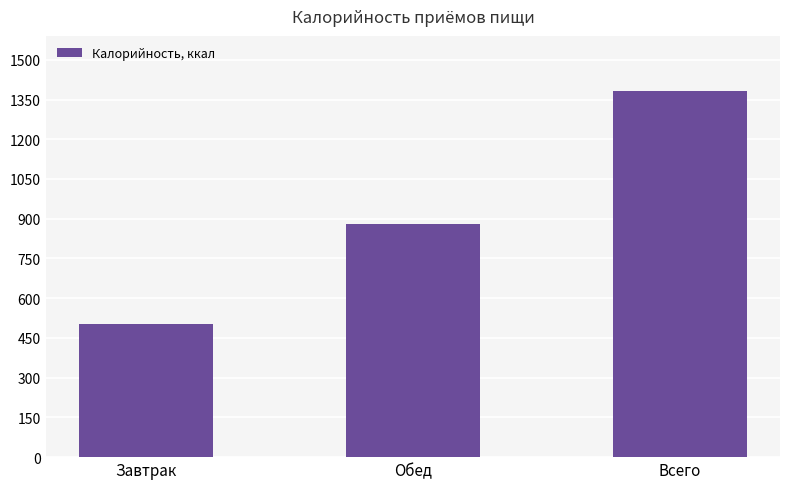

How many values are below 881?

1